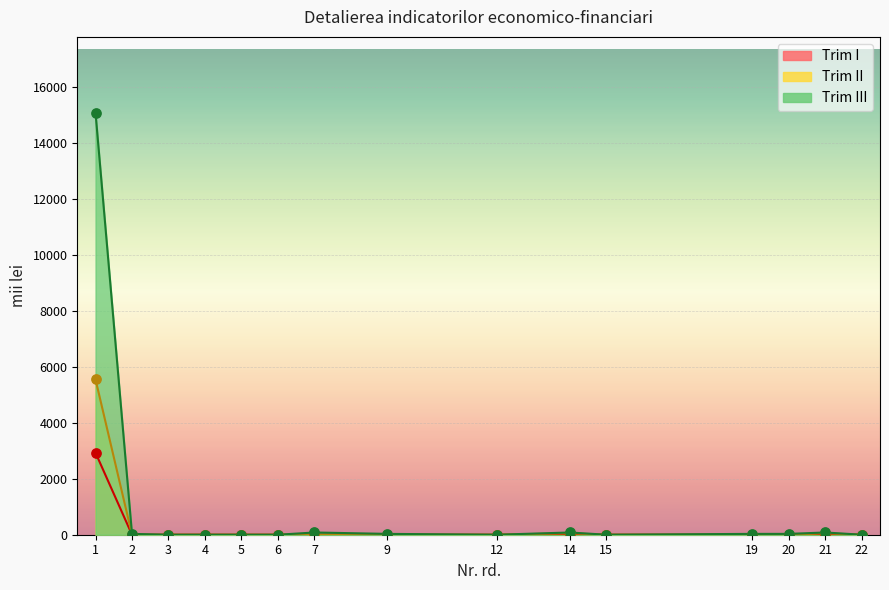

What are all the series names shown in the legend?

Trim I, Trim II, Trim III